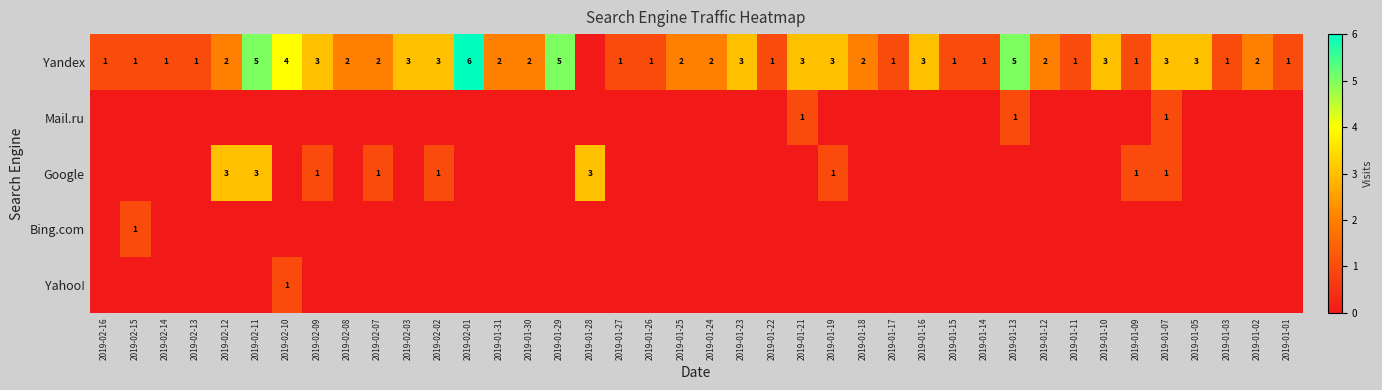

The value of Bing.com at 2019-02-15 is 0. True or false?

False